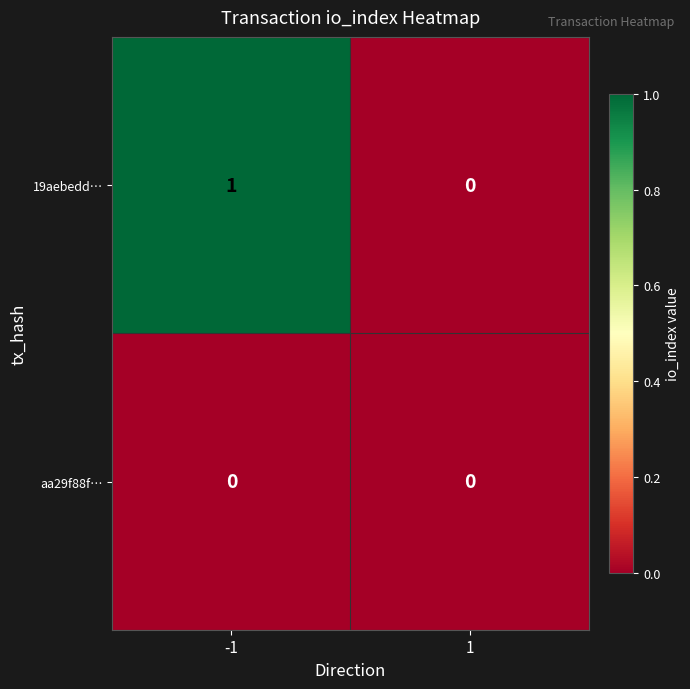

Which series changed the most between -1 and 1?

19aebedd…